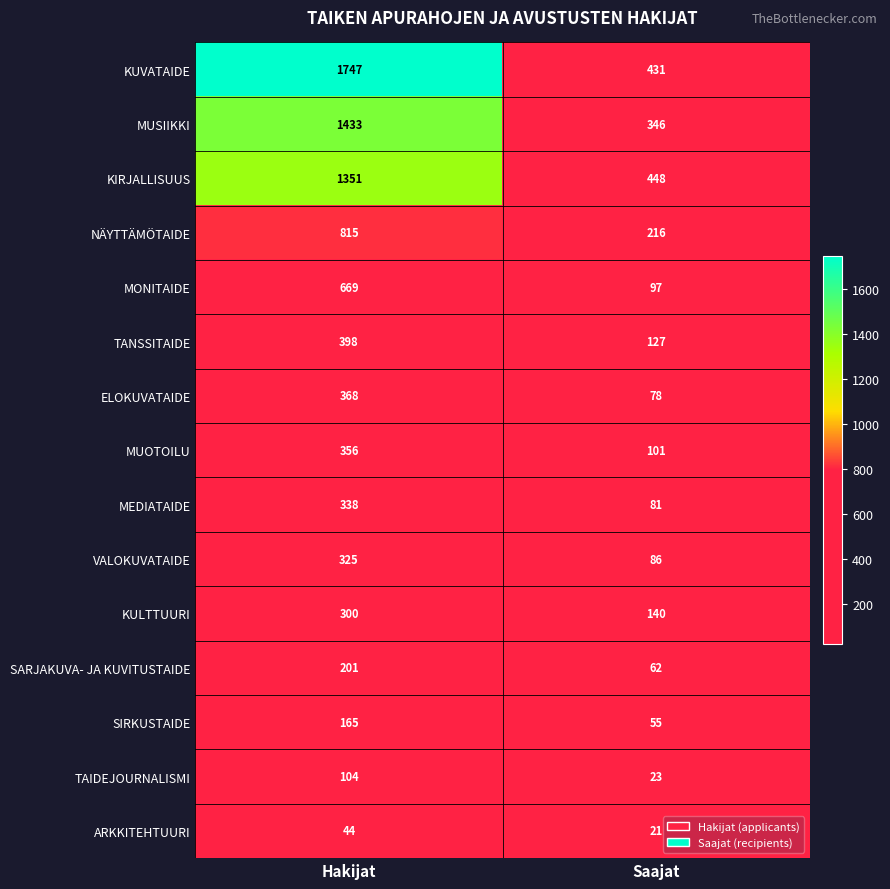

What is the total value across all series at Saajat?

2312